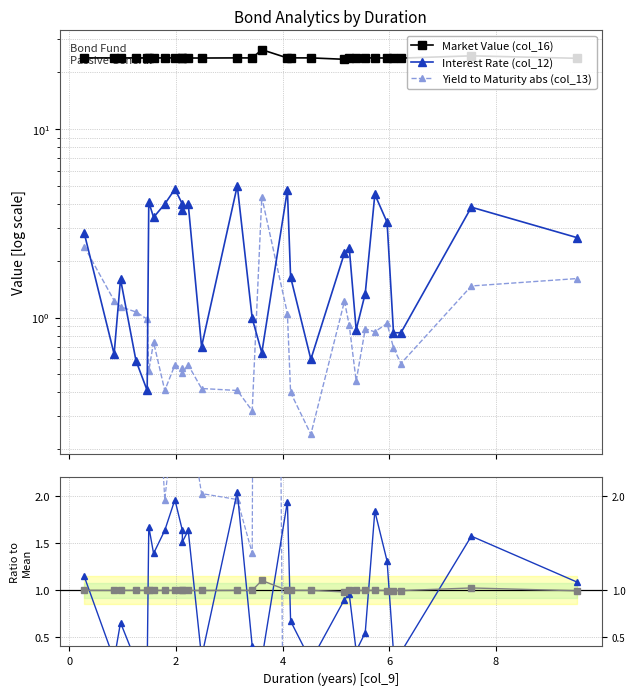

Which series has the largest total across all categories?

Market Value (col_16)